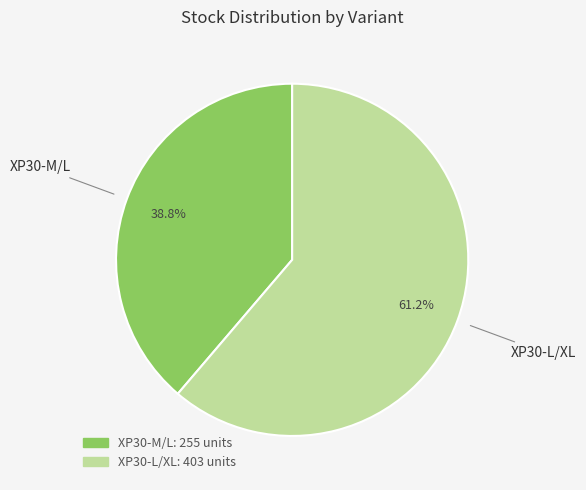

What is the smallest slice in the pie chart?

XP30-M/L